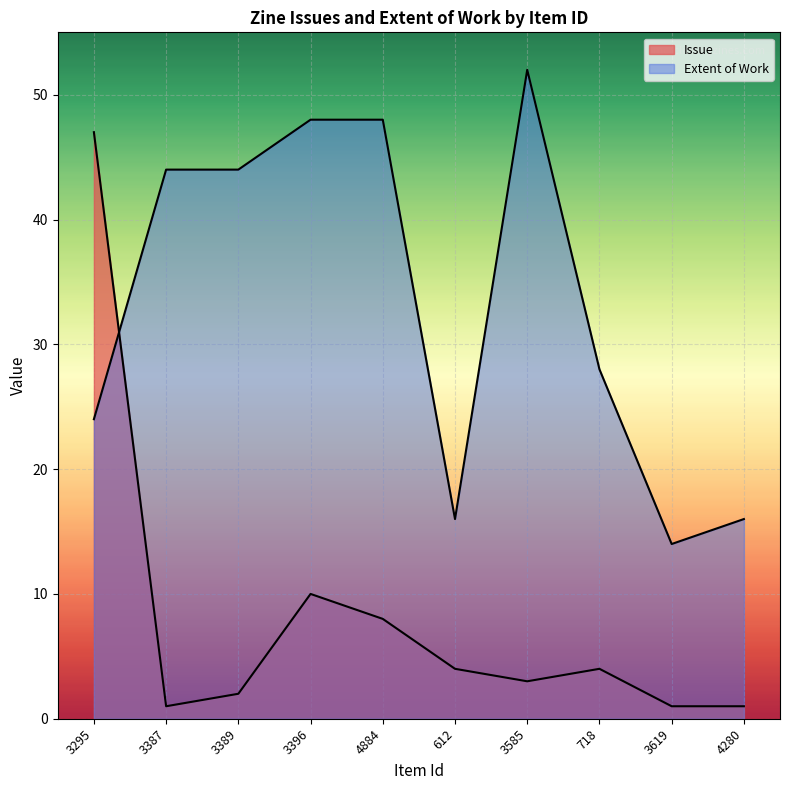

True or false: Extent of Work has more than 1 points higher than both neighbors.

False